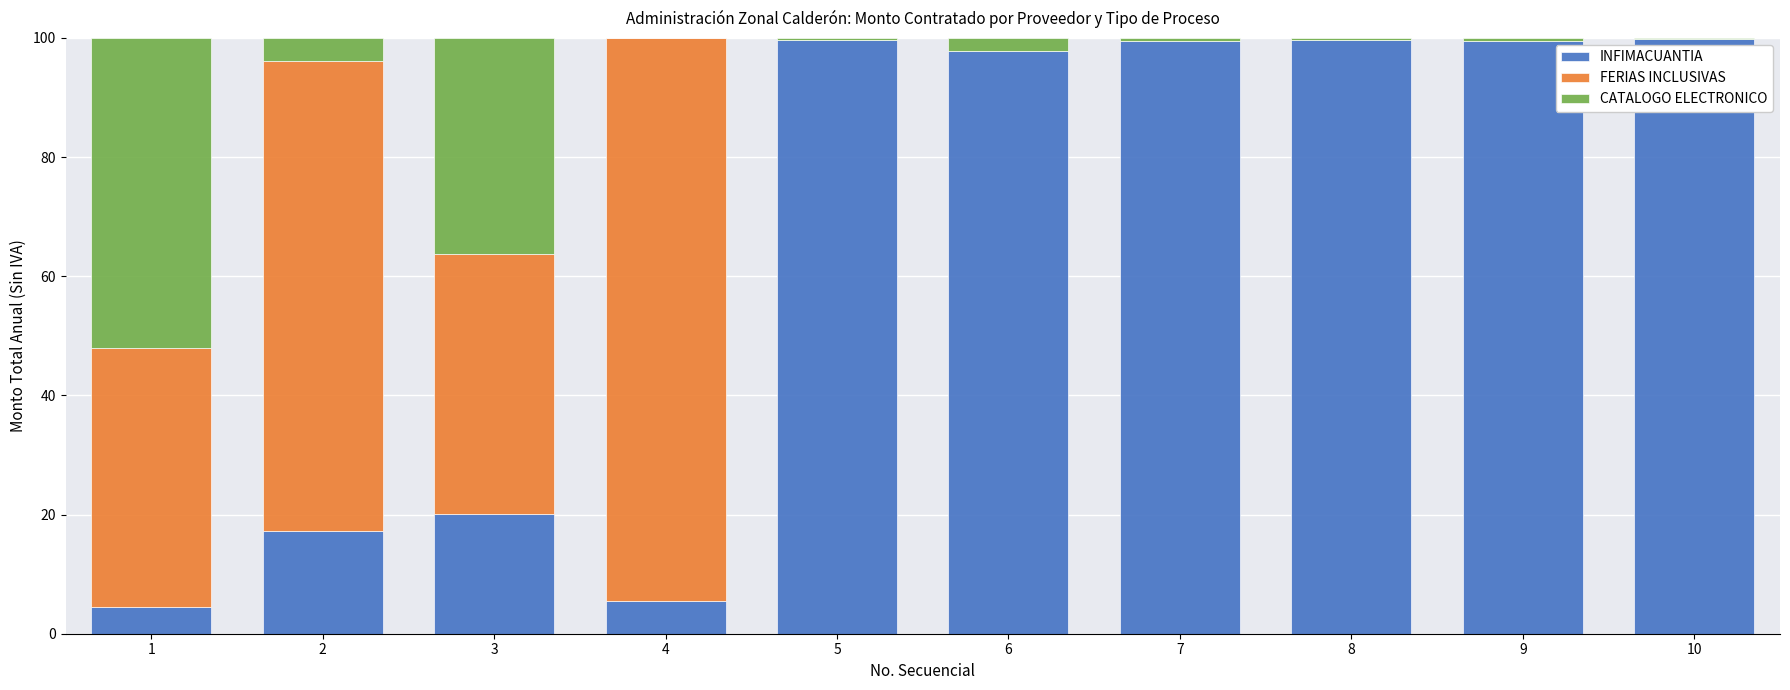

The INFIMACUANTIA series shows 99.6 at 8. True or false?

True